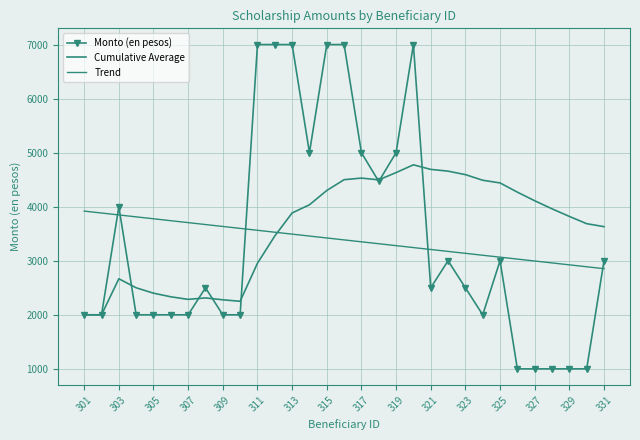

Which series ends up on top after the final intersection of Monto (en pesos) and Trend?

Monto (en pesos)